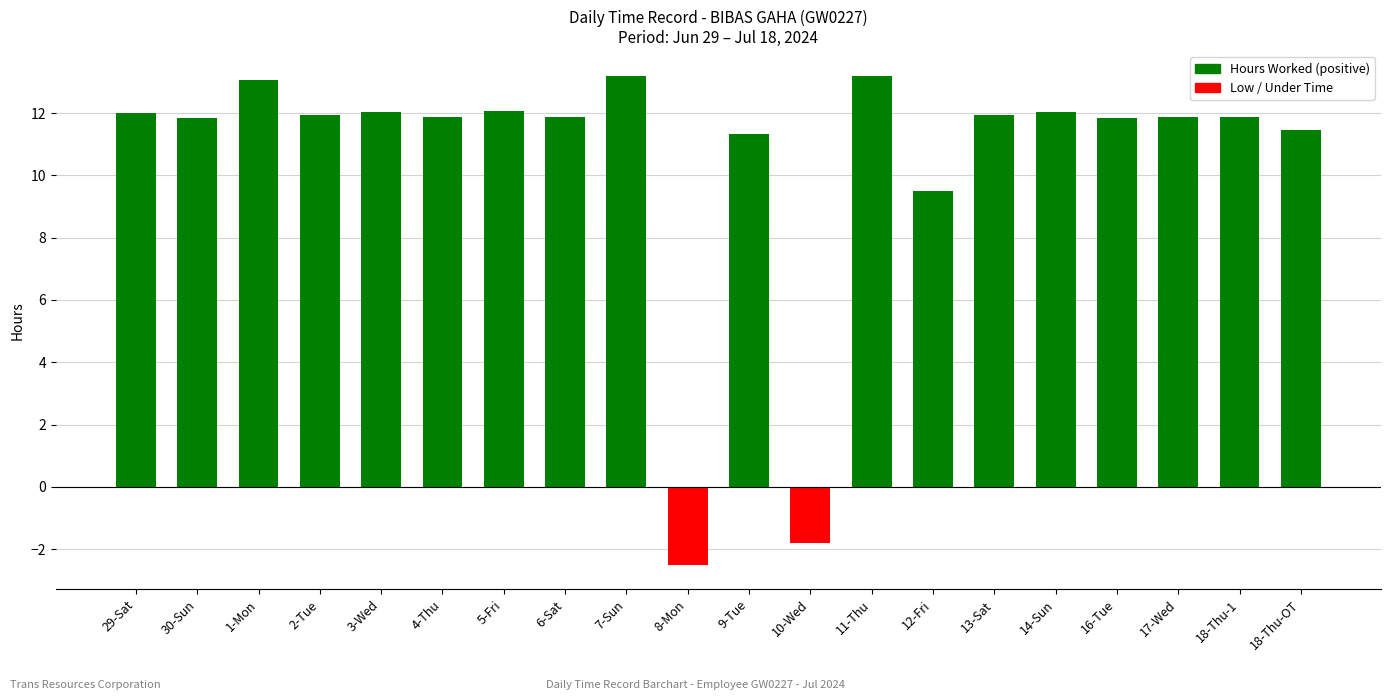

Is it true that the value at 12-Fri is 6.6?

False